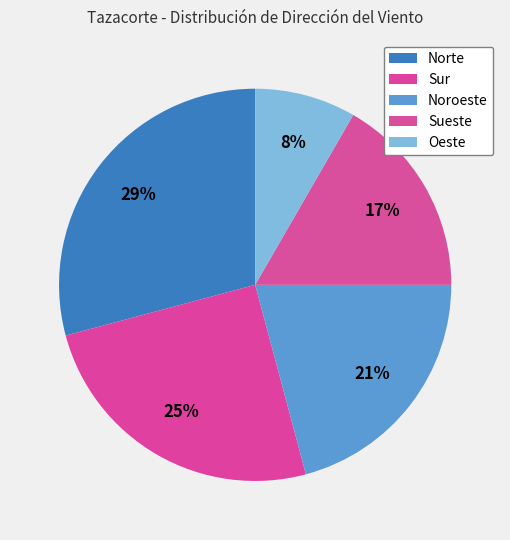

How many slices are in this pie chart?

5